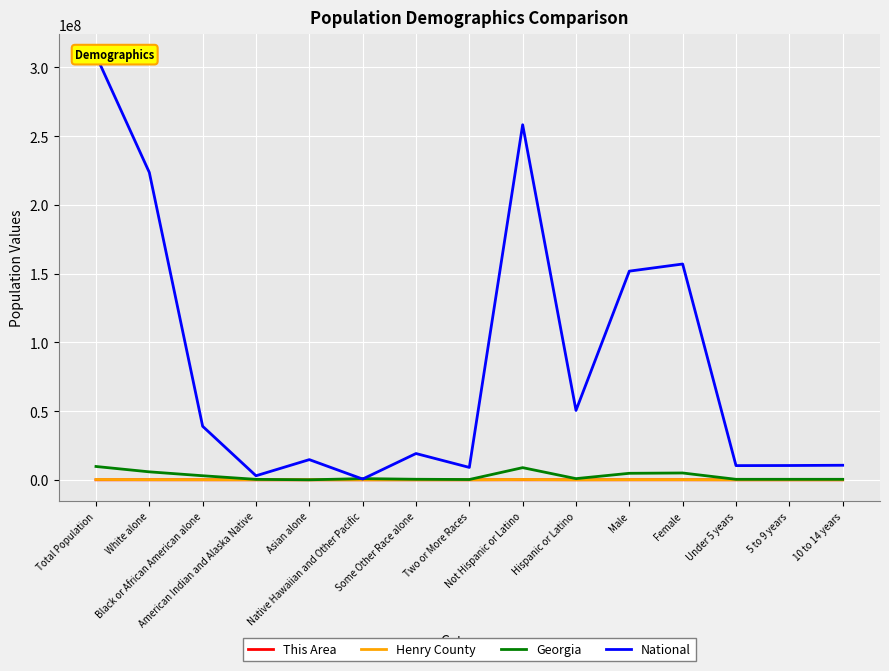

At which label does This Area first exceed 51?

Not Hispanic or Latino